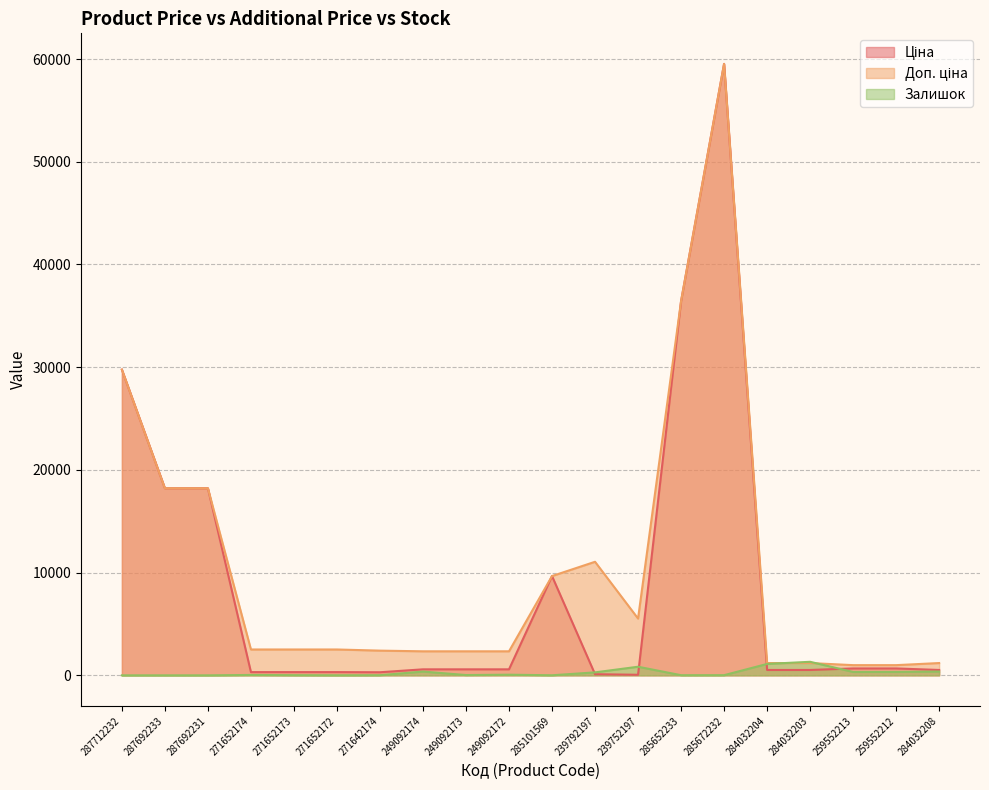

In Доп. ціна, how many points are higher than both neighbors (excluding endpoints)?

2